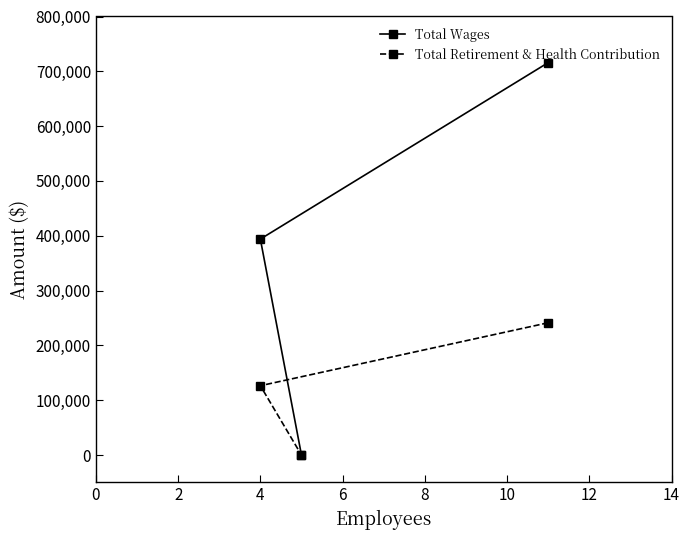

What is the greatest value displayed?

715827